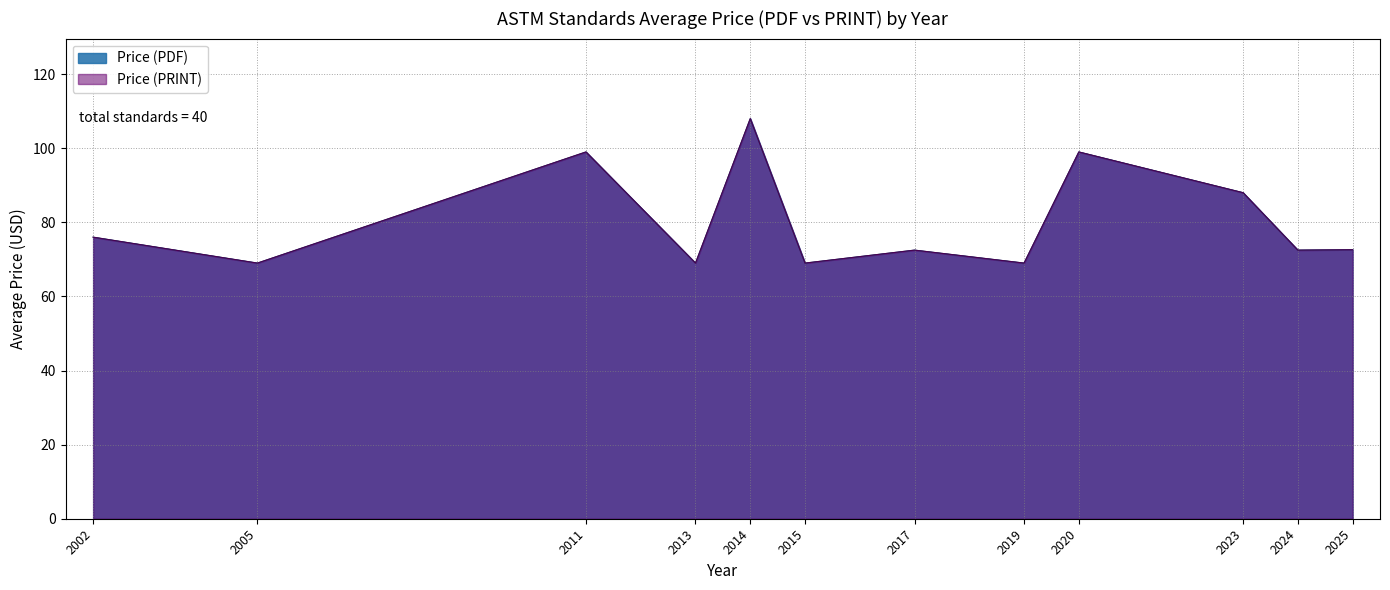

Does the chart display data point markers on the line(s)?

No